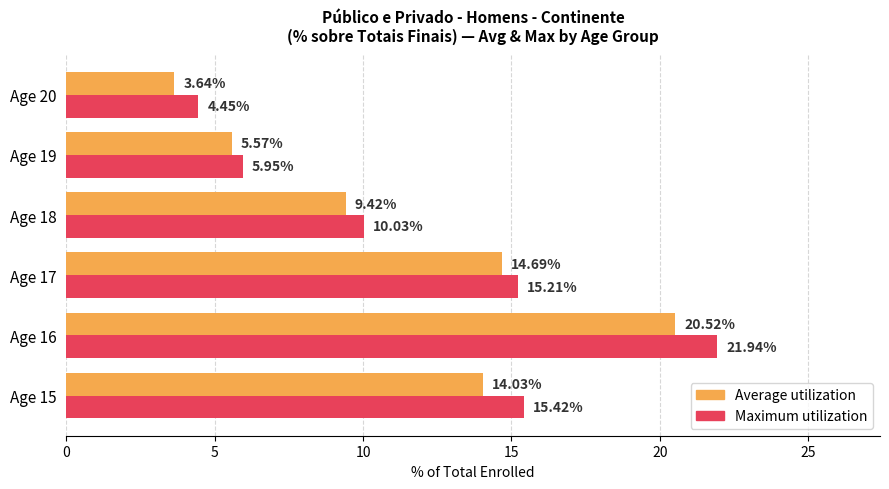

At Age 20, list the series in order from smallest to largest.

Average utilization, Maximum utilization